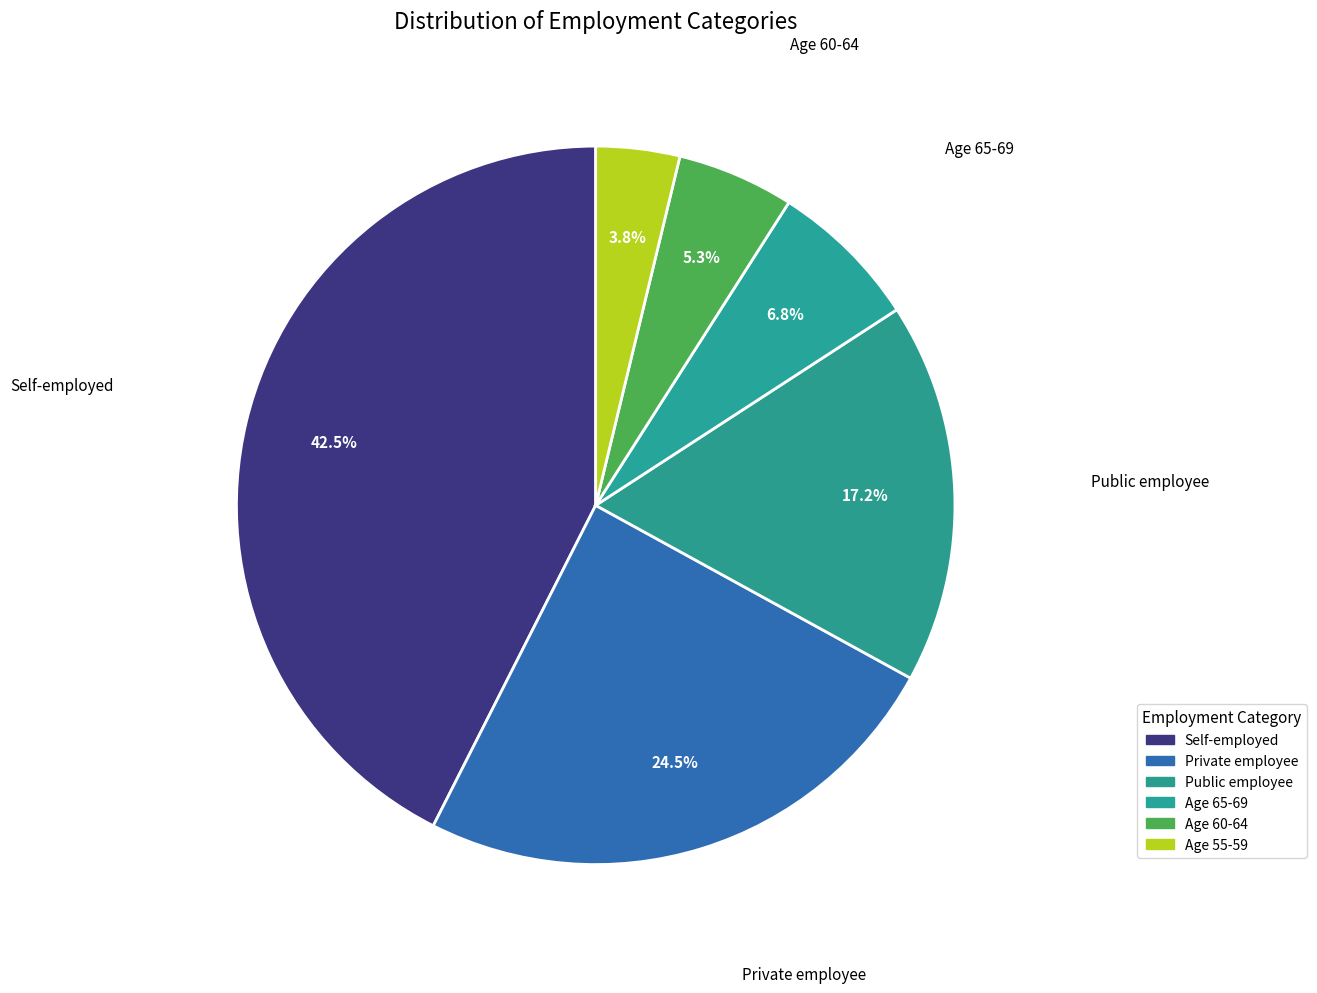

How many segments does this pie chart have?

6